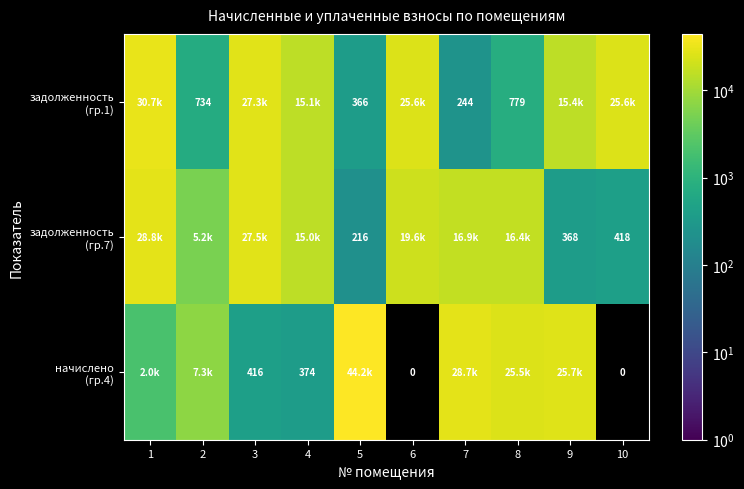

Where does the задолженность (гр.7) series first go above 16361?

1